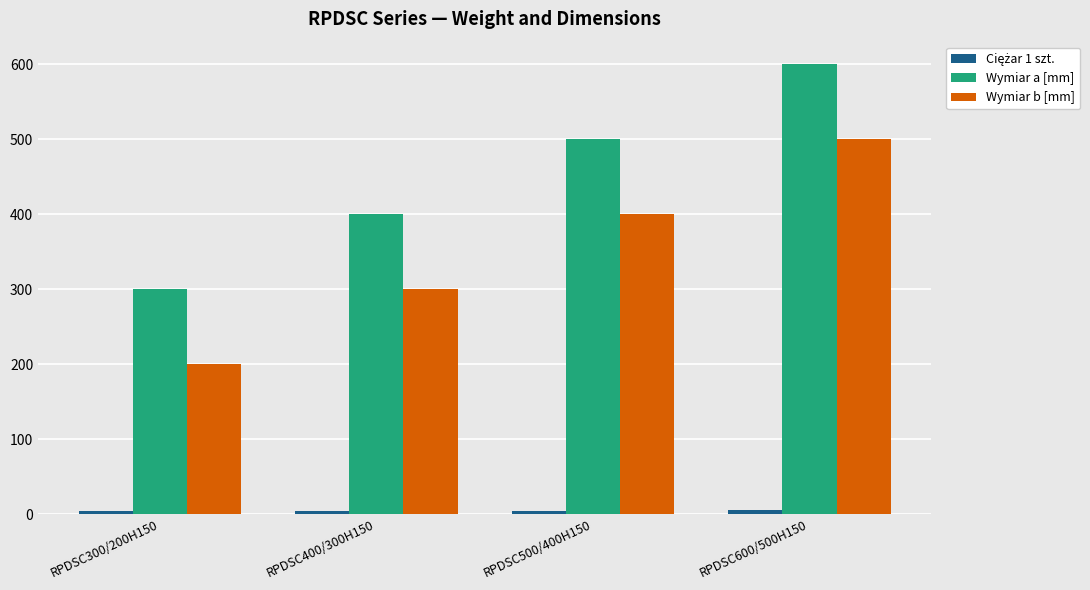

Where is Wymiar b [mm] nearest to the value 350?

RPDSC400/300H150